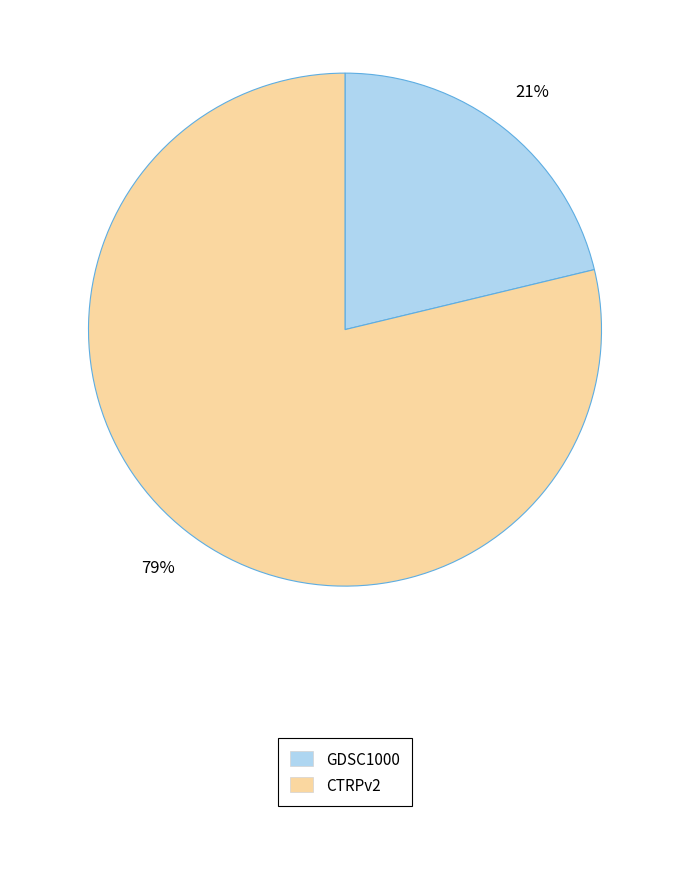

Is there any slice that represents more than half of the pie?

Yes